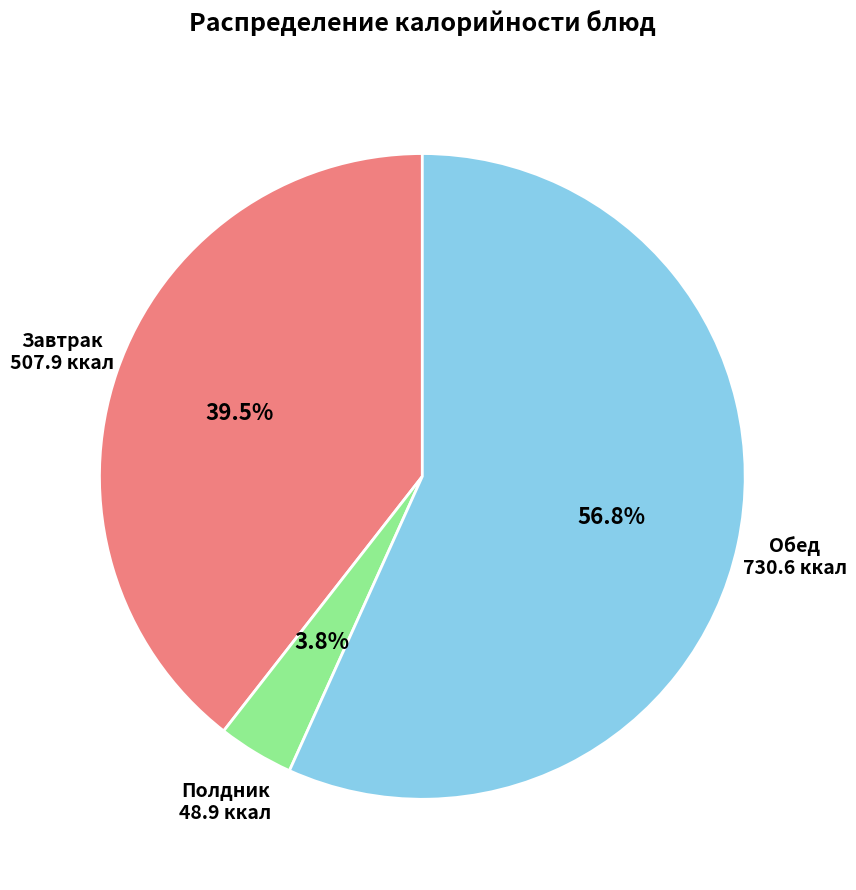

Rank the categories by value from highest to lowest.

Обед, Завтрак, Полдник